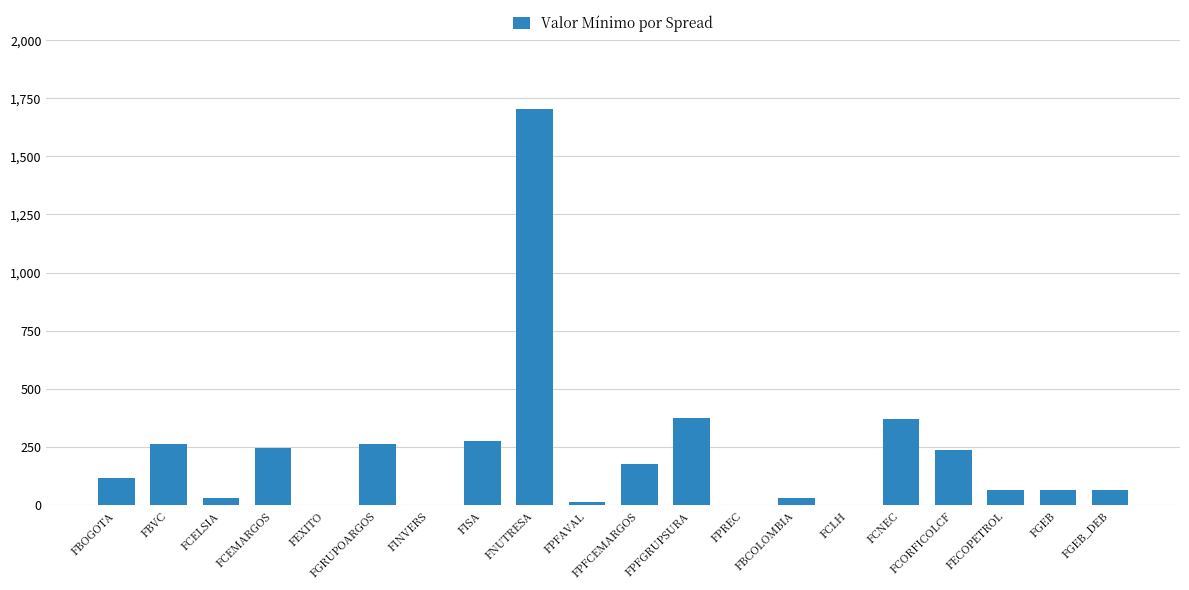

What is the maximum value shown in the chart?

1705